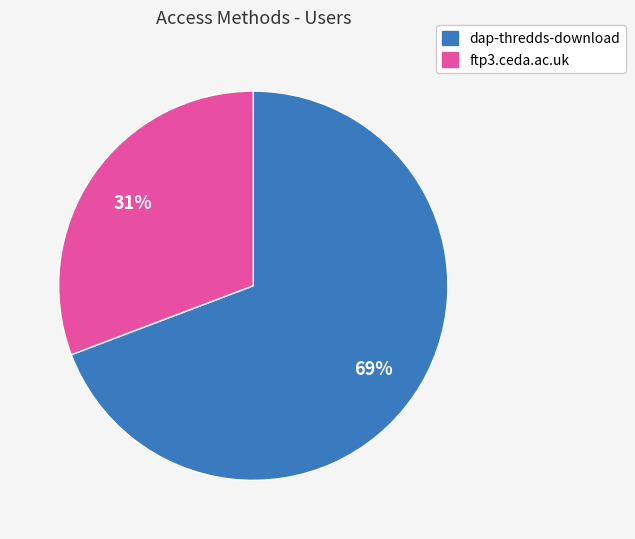

To the nearest percent, what is the difference between the dap-thredds-download and ftp3.ceda.ac.uk slice percentages?

38%